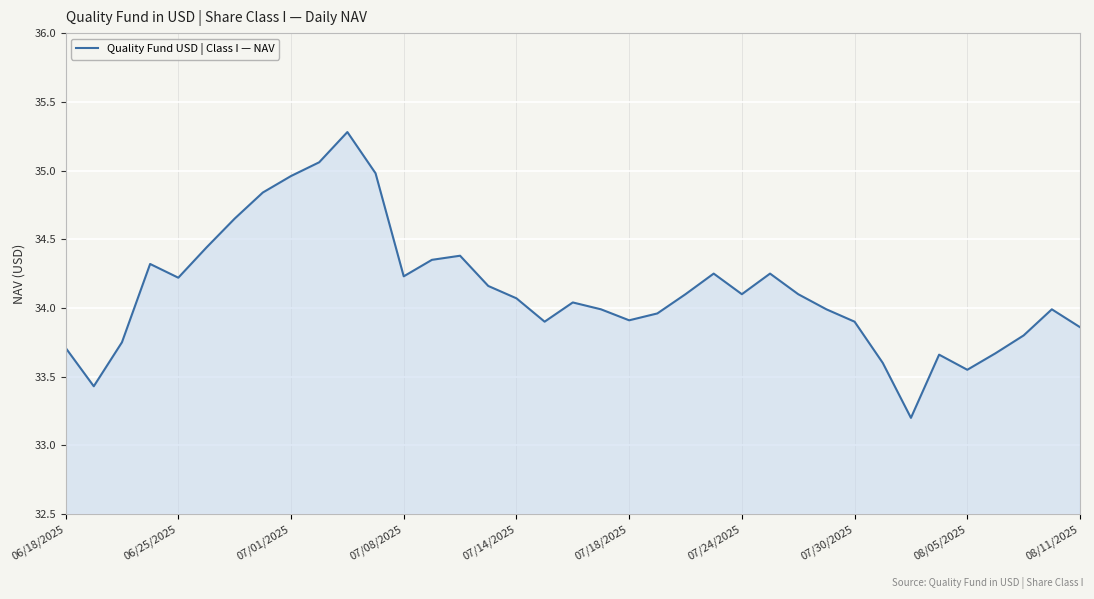

What is the difference between the maximum and minimum values?

2.1